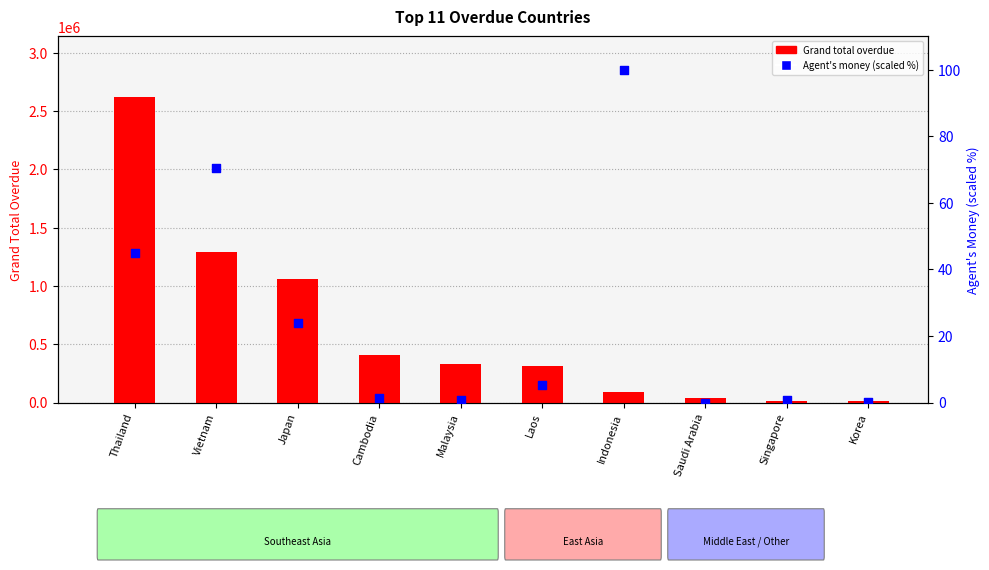

At which category is the sum across all series the highest?

Thailand